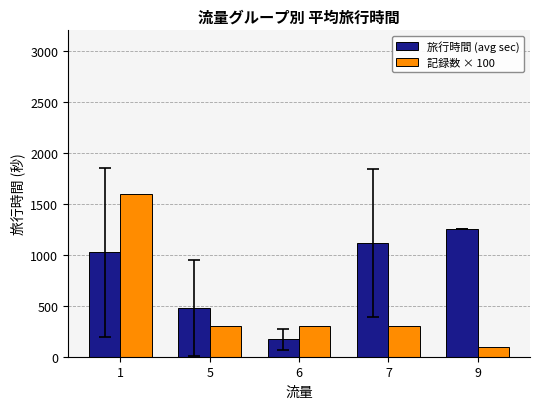

Rank the series by their average value, from lowest to highest.

記録数 × 100, 旅行時間 (avg sec)